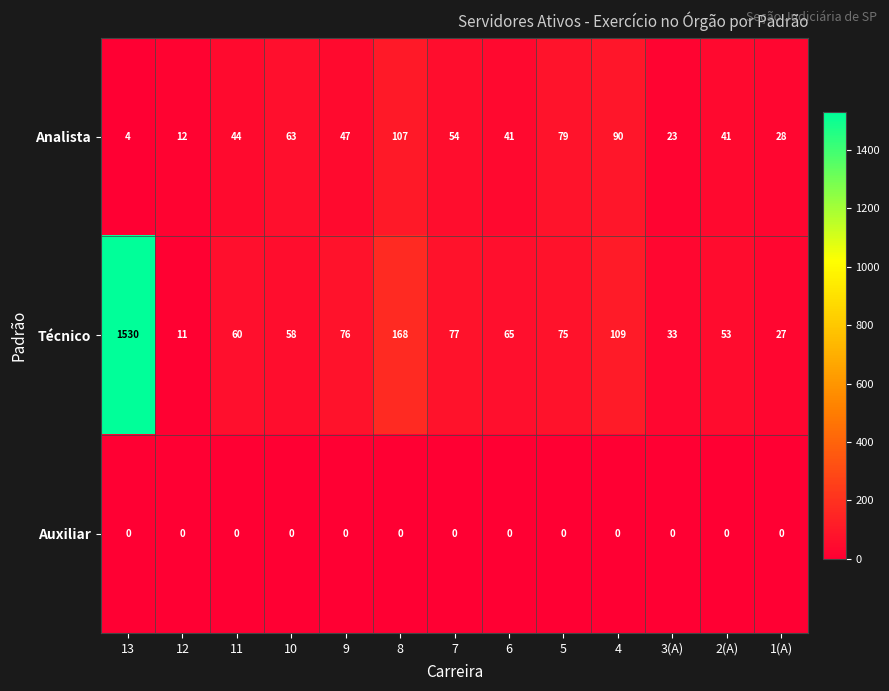

What is the total value across all series at 6?

106